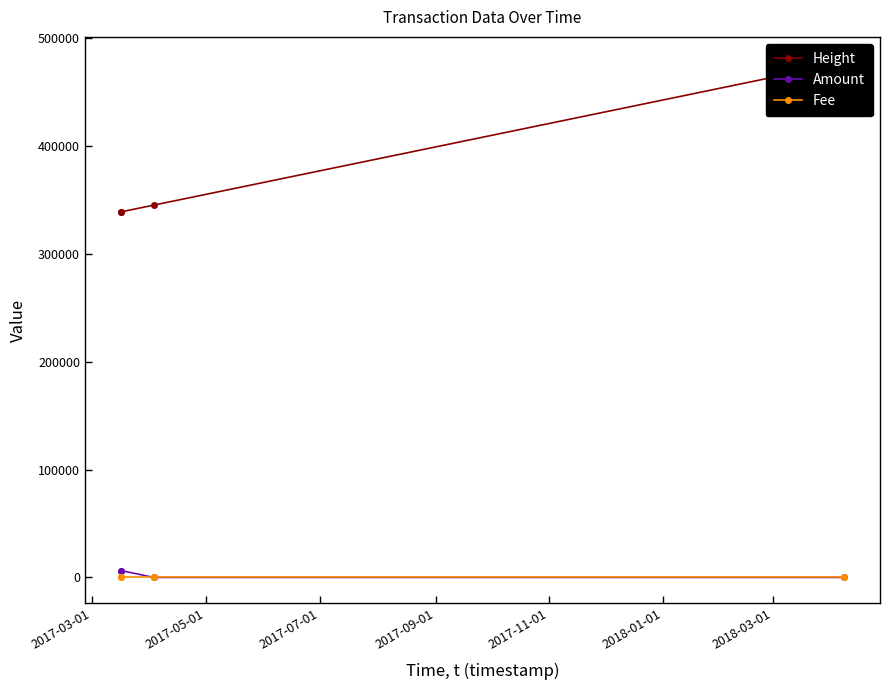

True or false: Fee and Amount intersect in this chart.

False